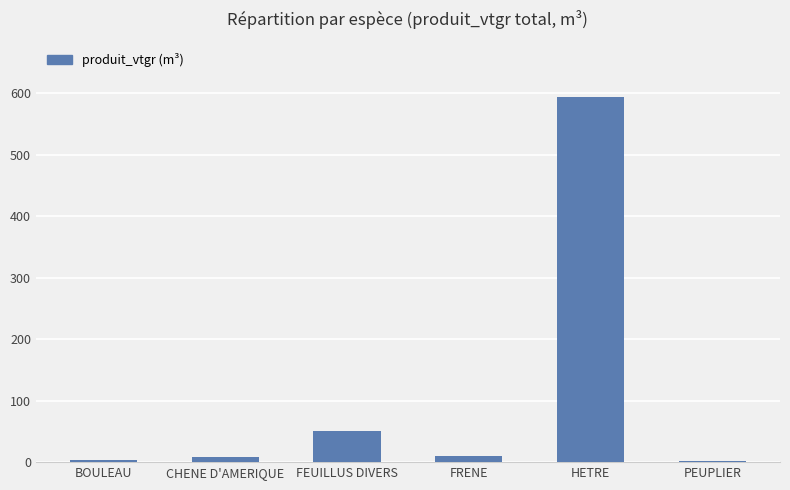

Approximately how many times larger is the value at PEUPLIER compared to BOULEAU?

0.3